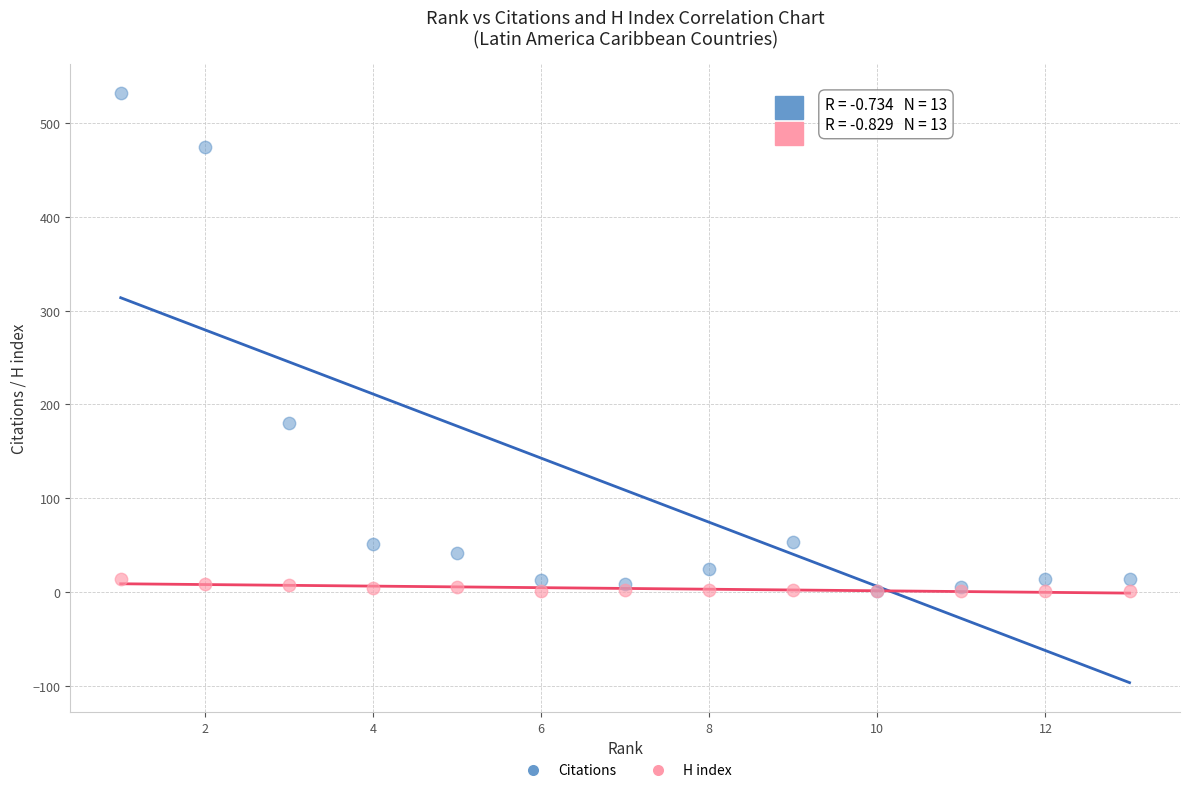

Which series contains the highest Y value?

Citations